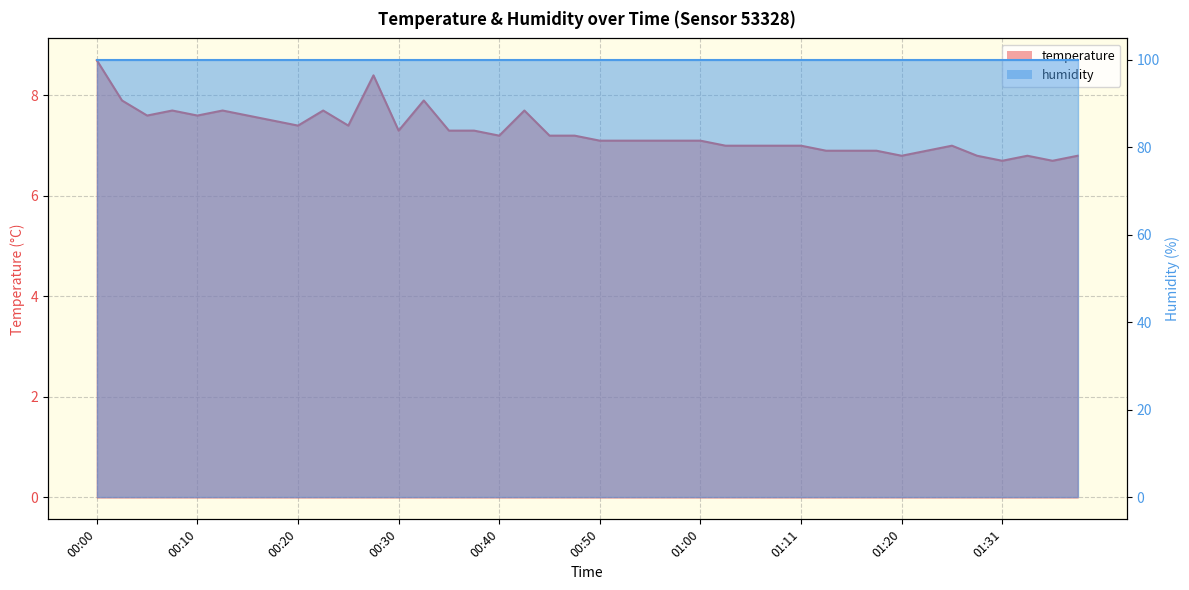

Which category has the highest value across all series?

00:00